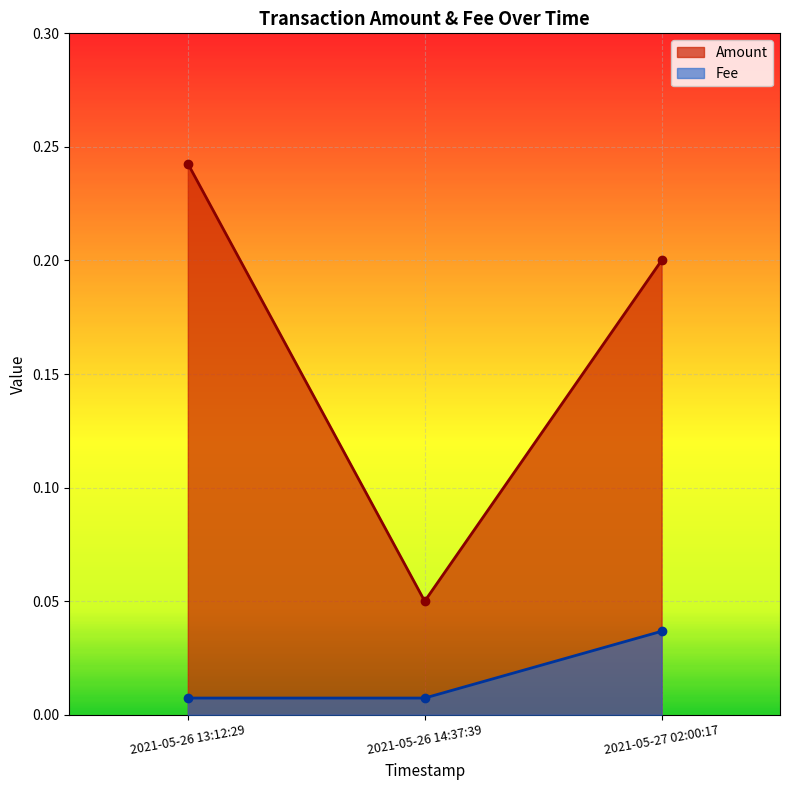

How many lines are shown in the chart?

2